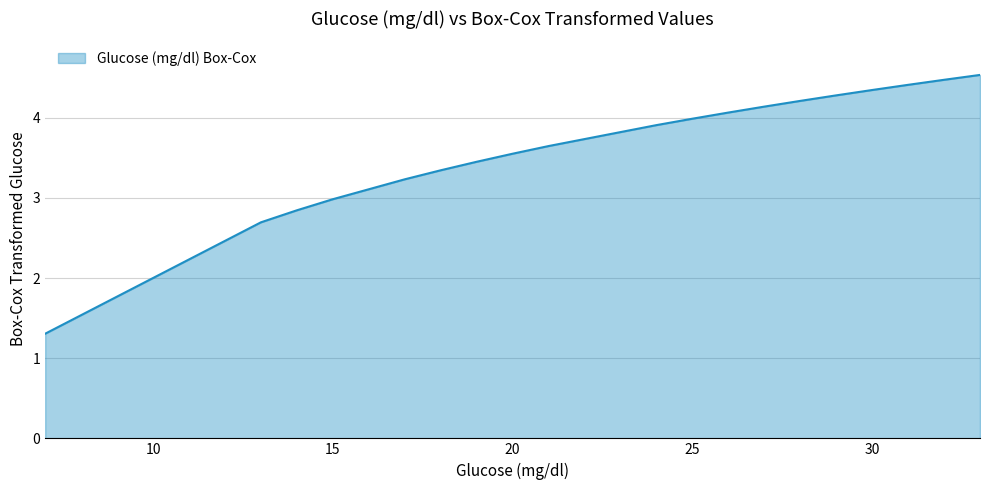

List the labels in order of value, smallest first.

7, 13, 14, 15, 17, 18, 18, 19, 19, 20, 20, 21, 21, 21, 24, 24, 24, 25, 26, 26, 27, 28, 28, 28, 29, 29, 29, 29, 30, 30, 30, 30, 31, 31, 31, 32, 33